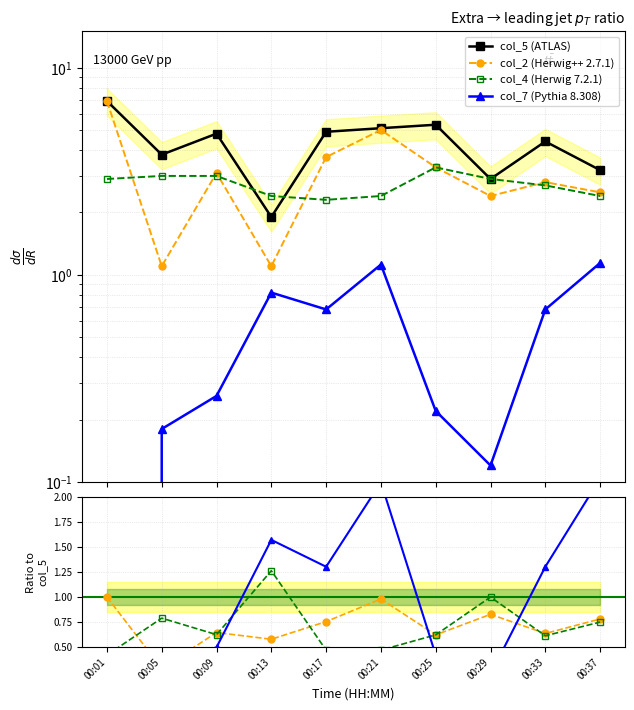

At which label is col_7 closest to 0?

00:01